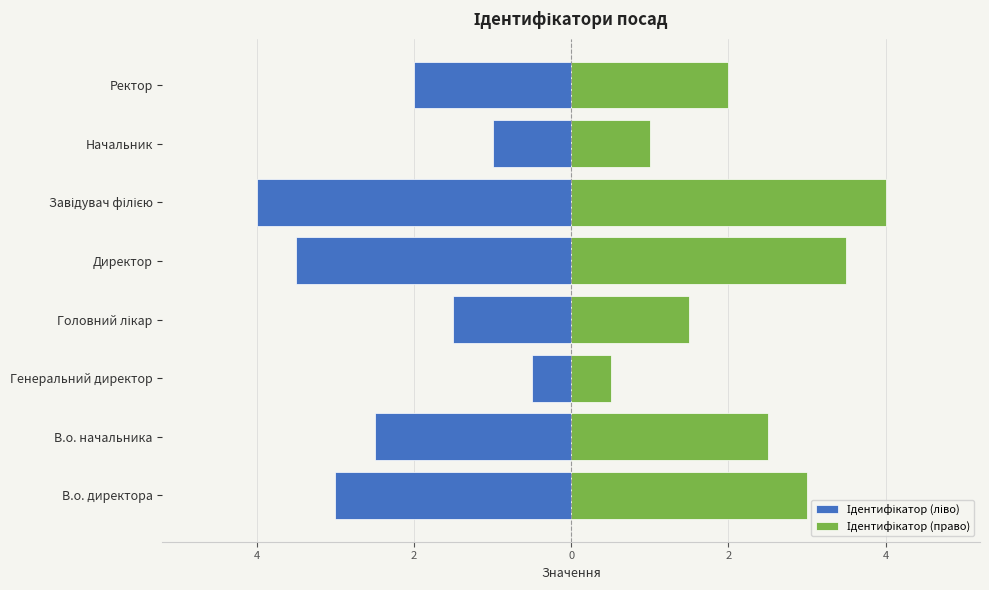

List the series in order of their peak value, highest first.

Ідентифікатор (право), Ідентифікатор (ліво)